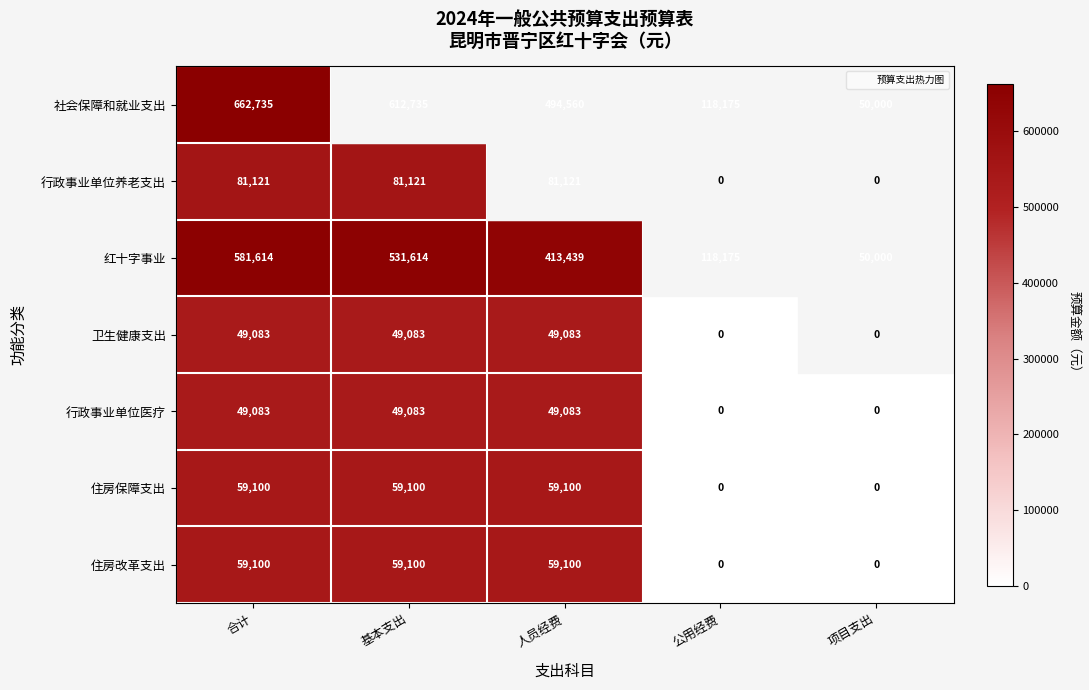

How many 住房改革支出 values are between 0 and 59100?

5